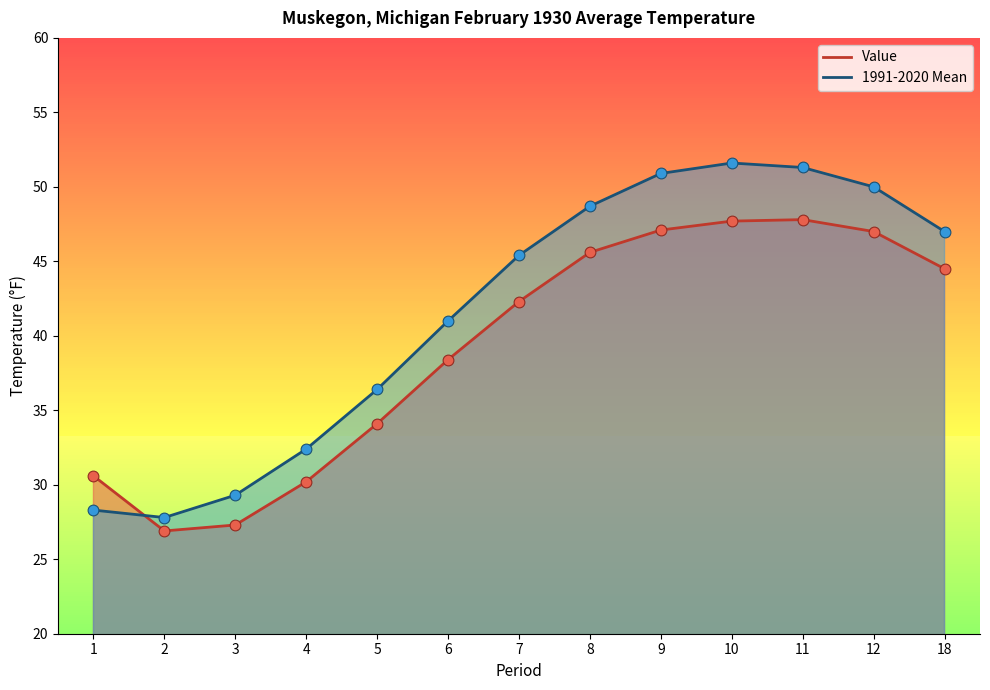

Which series has the largest Y range (max minus min)?

1991-2020 Mean